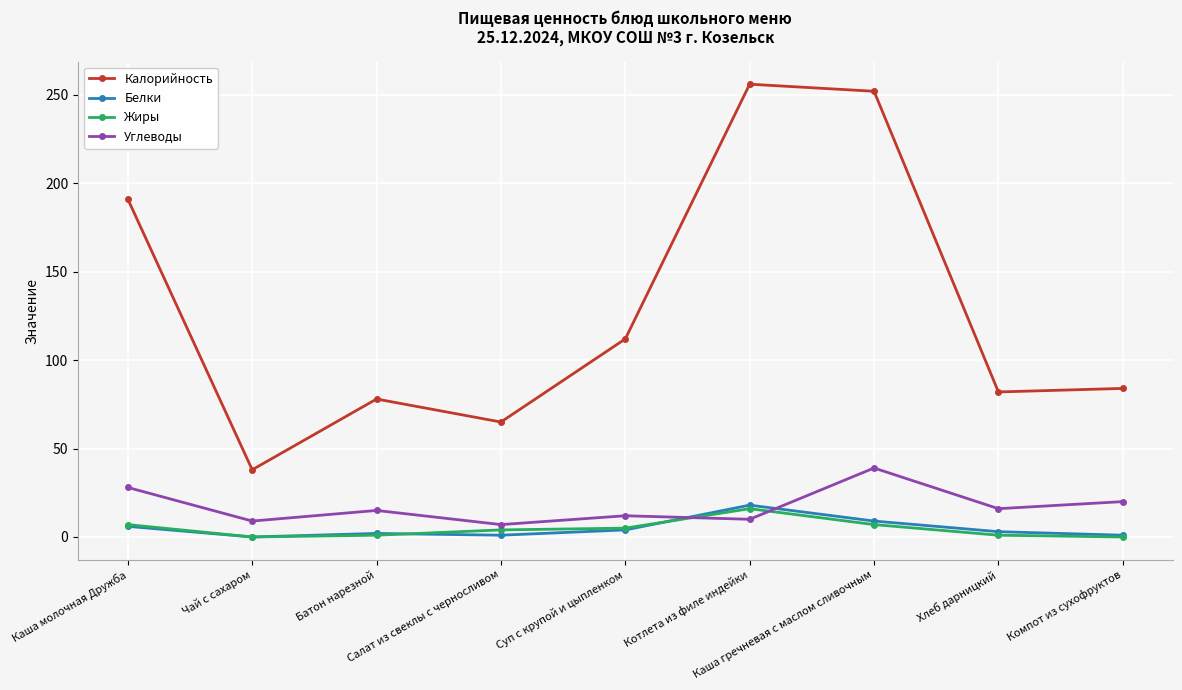

Which series has the largest total across all categories?

Калорийность